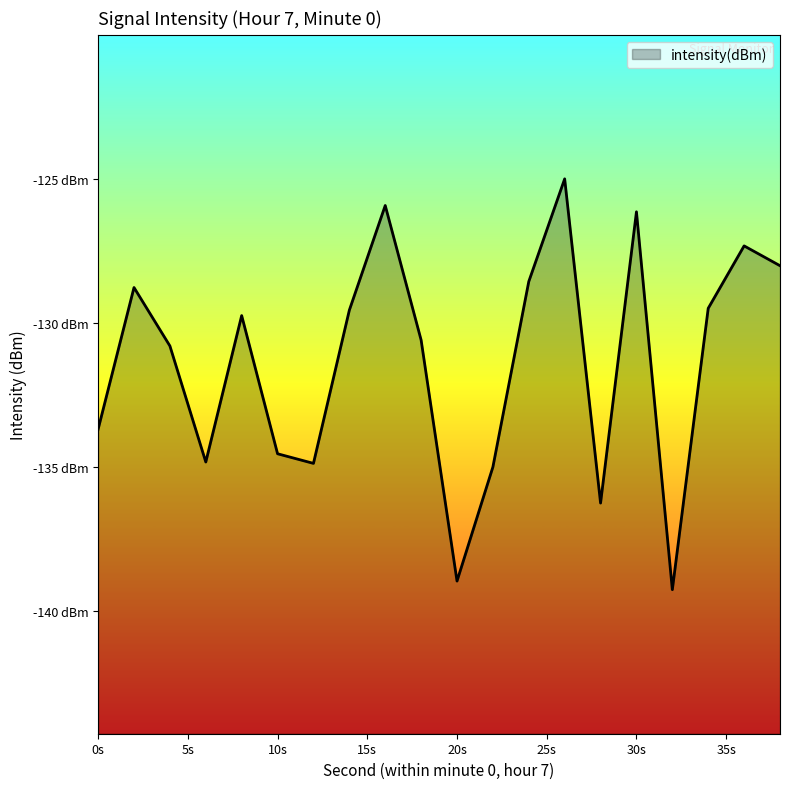

The chart shows a value of -35.7 at 10s. True or false?

False